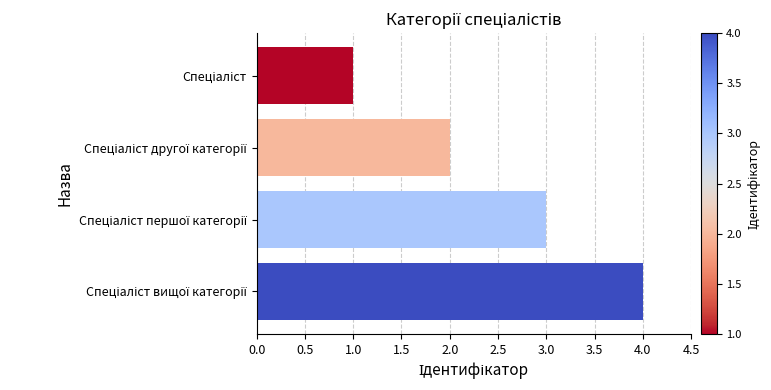

What is the greatest value displayed?

4